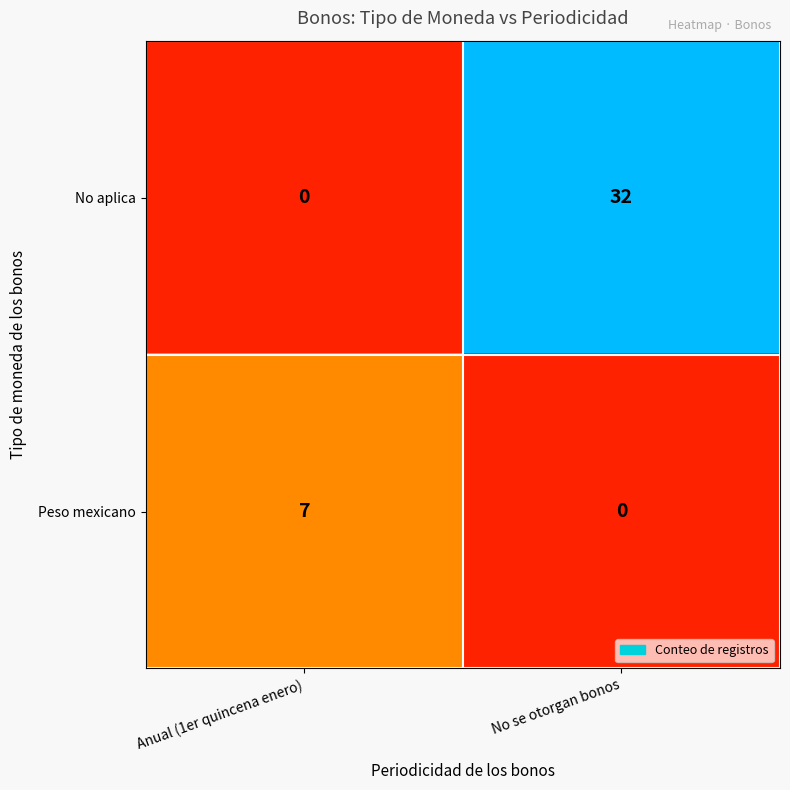

Reading left to right, what are all the values shown in this chart?

No aplica: 0	32
Peso mexicano: 7	0